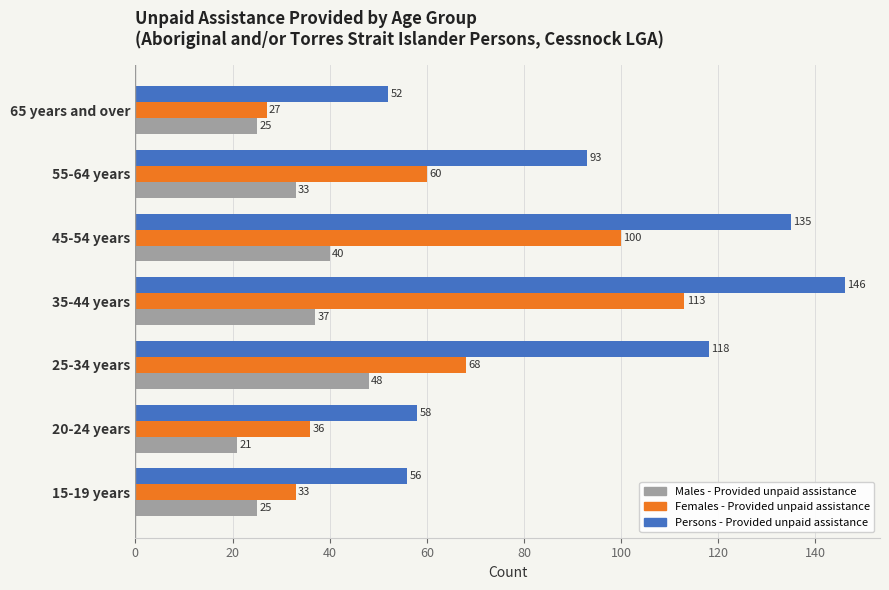

How many Males - Provided unpaid assistance values are between 25 and 40?

5